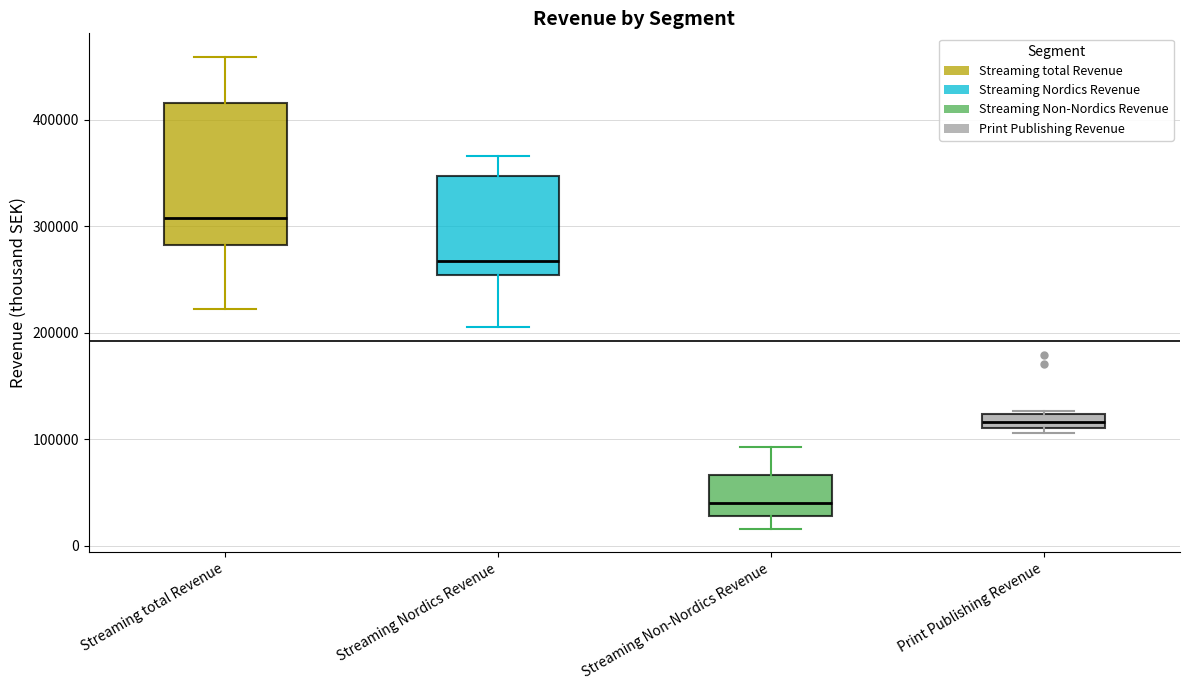

Comparing the boxes themselves (not the whiskers), which one is the tallest?

Streaming total Revenue